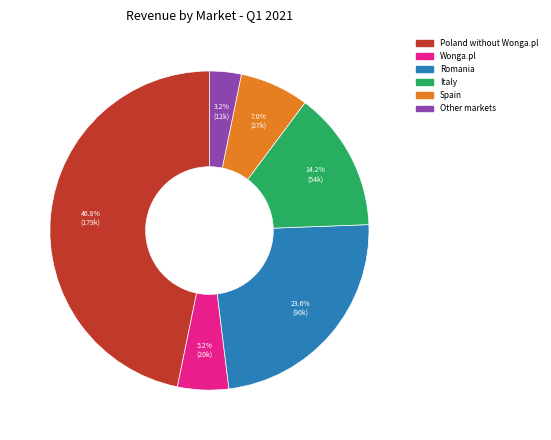

Is there a majority slice in this chart?

No